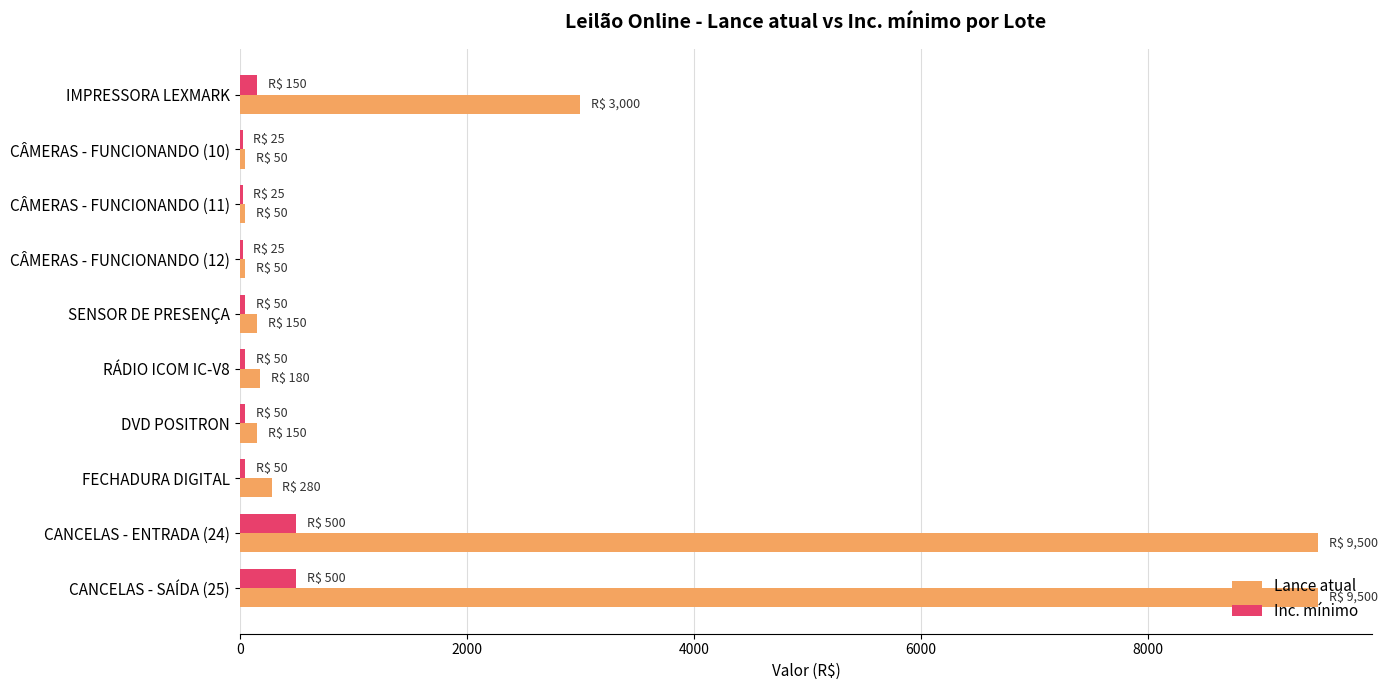

What is the maximum value for Inc. mínimo?

500